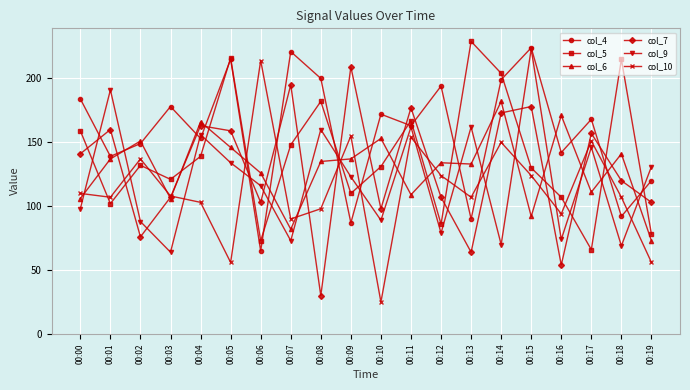

What is the difference between the col_5 values at 00:07 and 00:06?

75